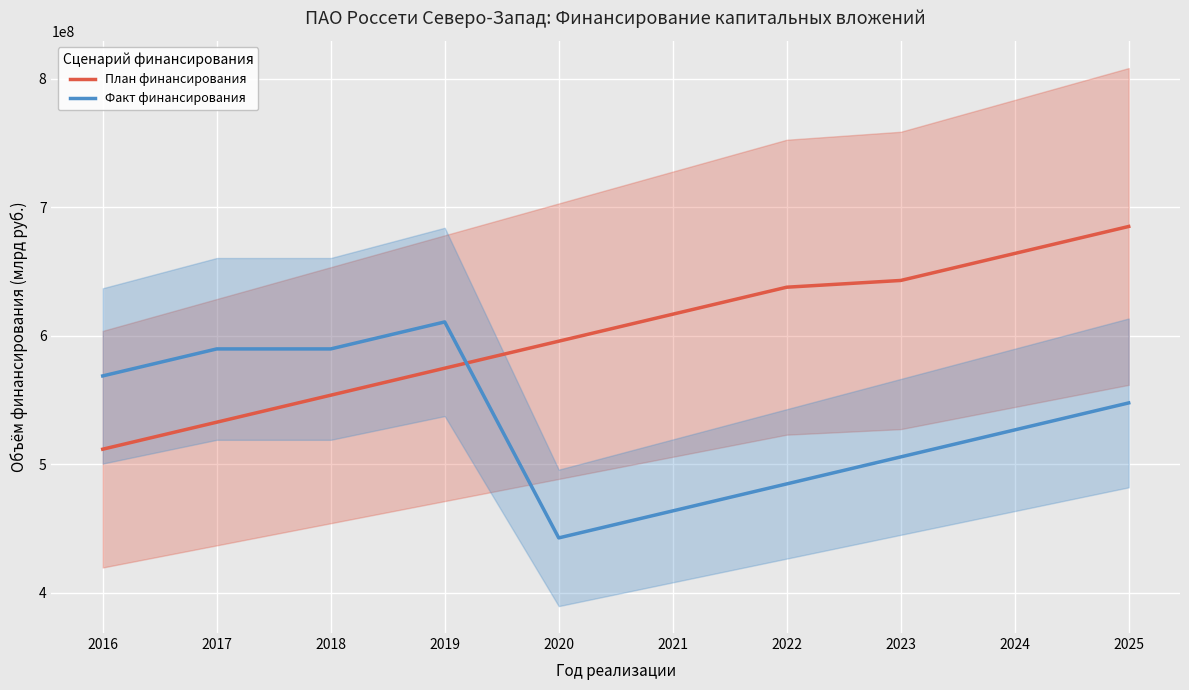

What is the maximum value for Факт финансирования?

610671635.0